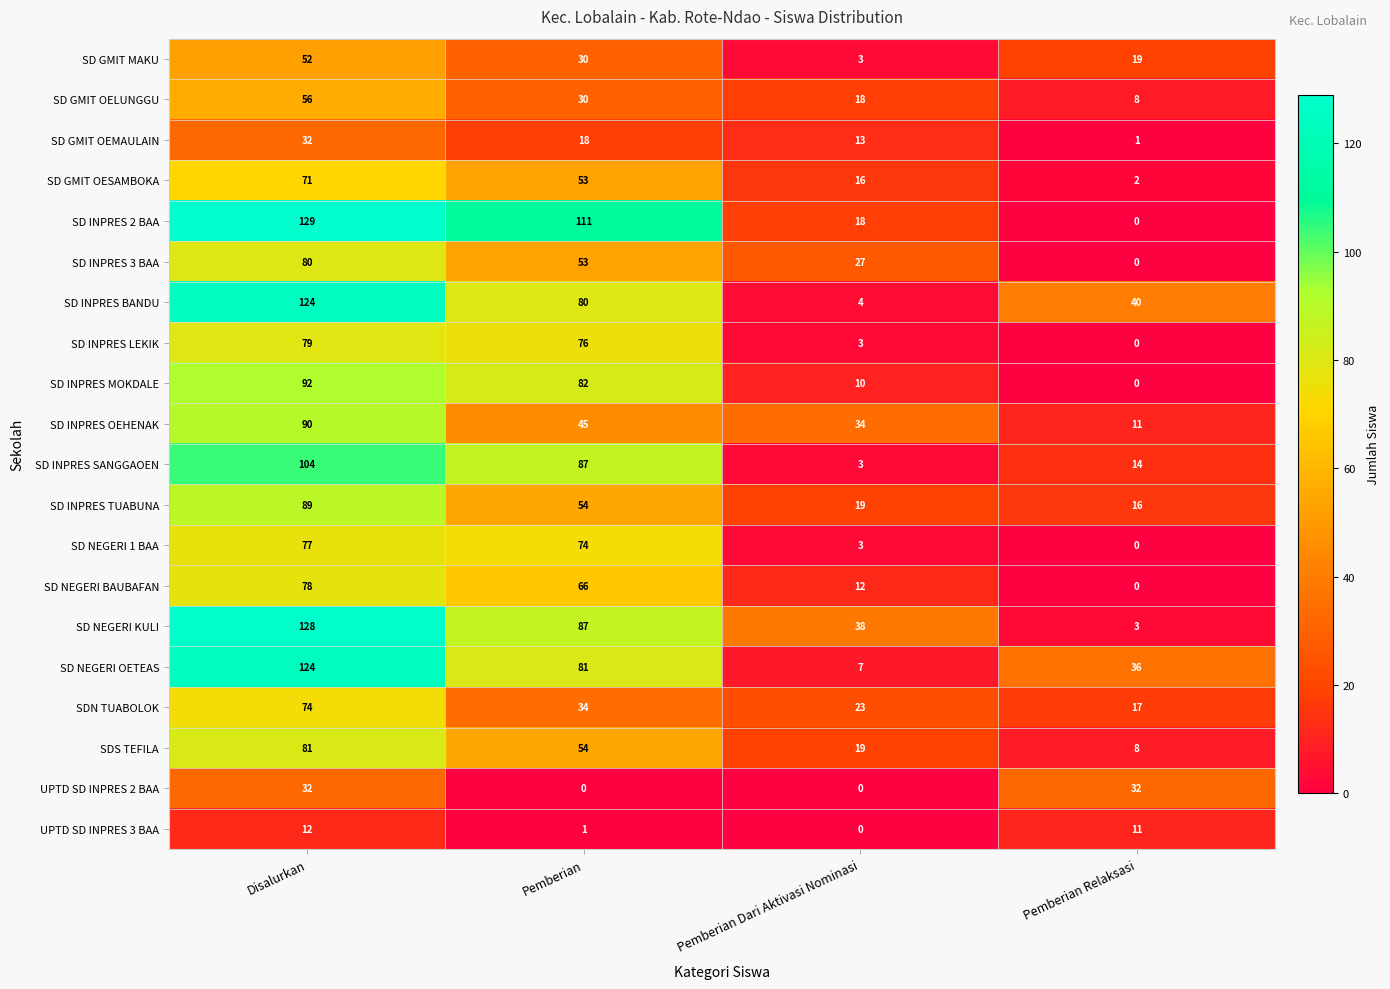

How many series are shown in this chart?

20